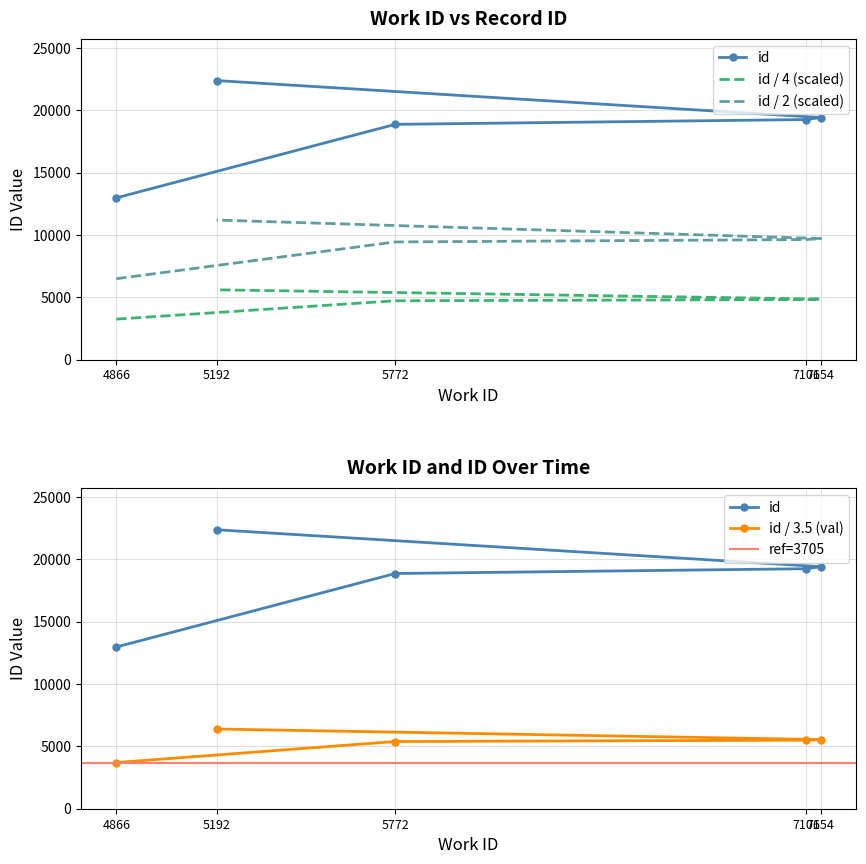

The chart shows a value of 22378 at 5192. True or false?

True